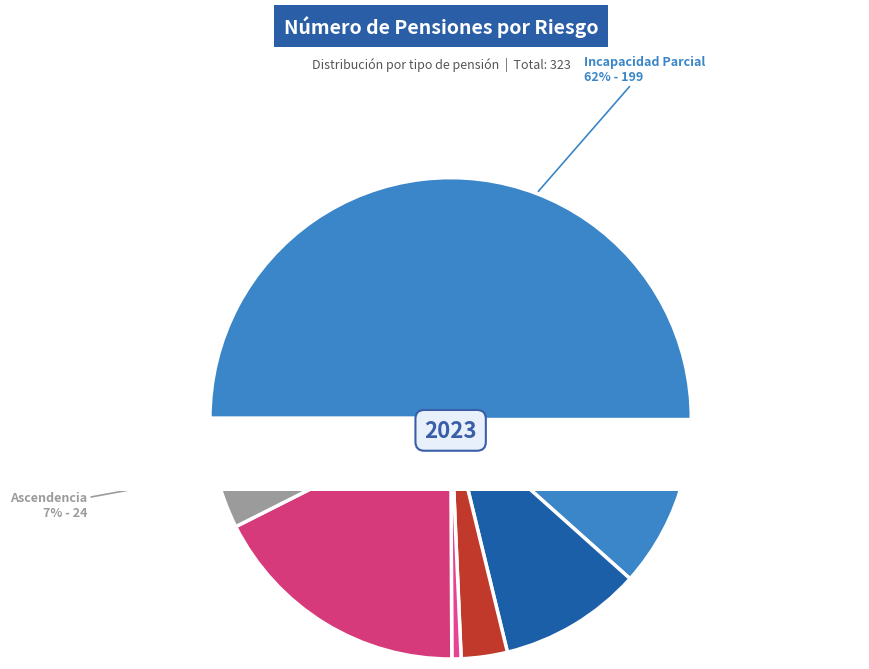

What is the ratio of the value at Viudez y Orfandad to the value at Viudez?

5.7